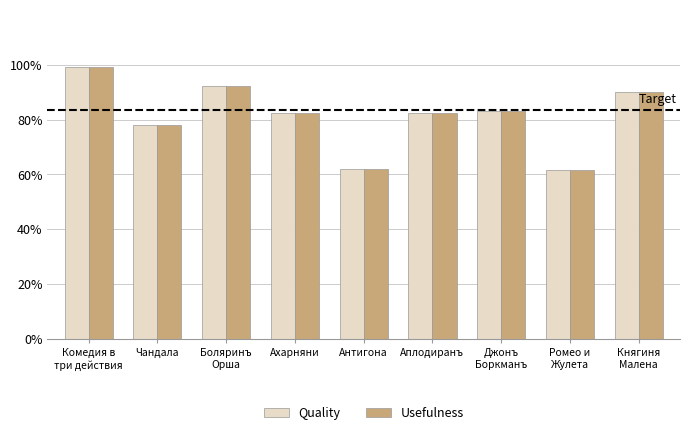

What is the sum of the Quality values at Ахарняни and Аплодиранъ?

164.8